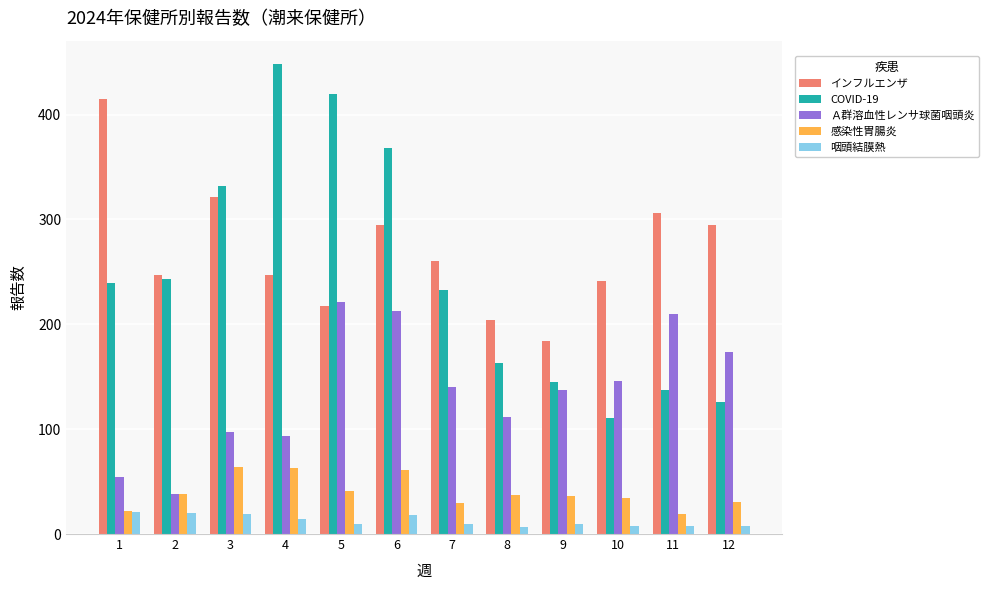

Where is 咽頭結膜熱 nearest to the value 14?

4